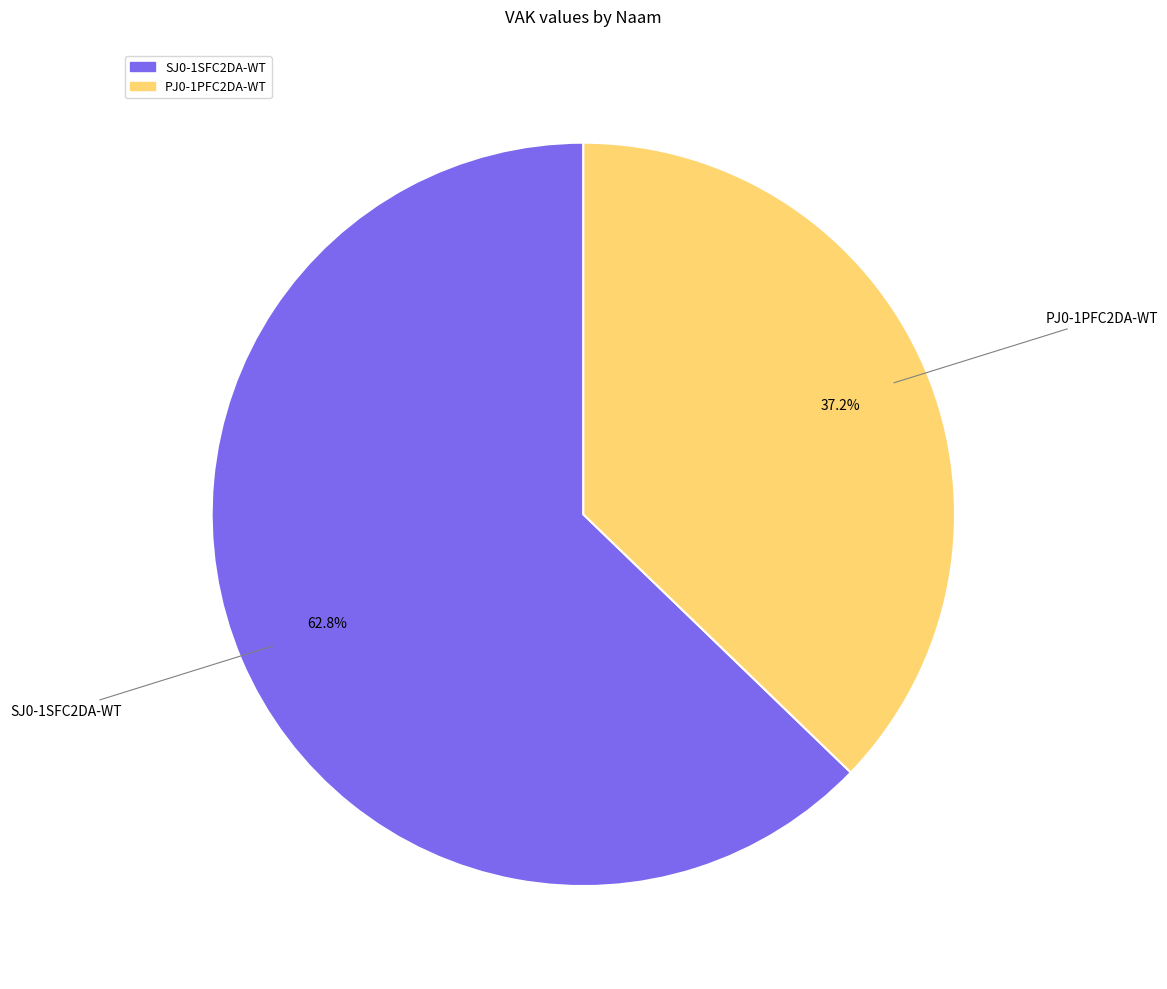

Between PJ0-1PFC2DA-WT and SJ0-1SFC2DA-WT, which is larger?

SJ0-1SFC2DA-WT